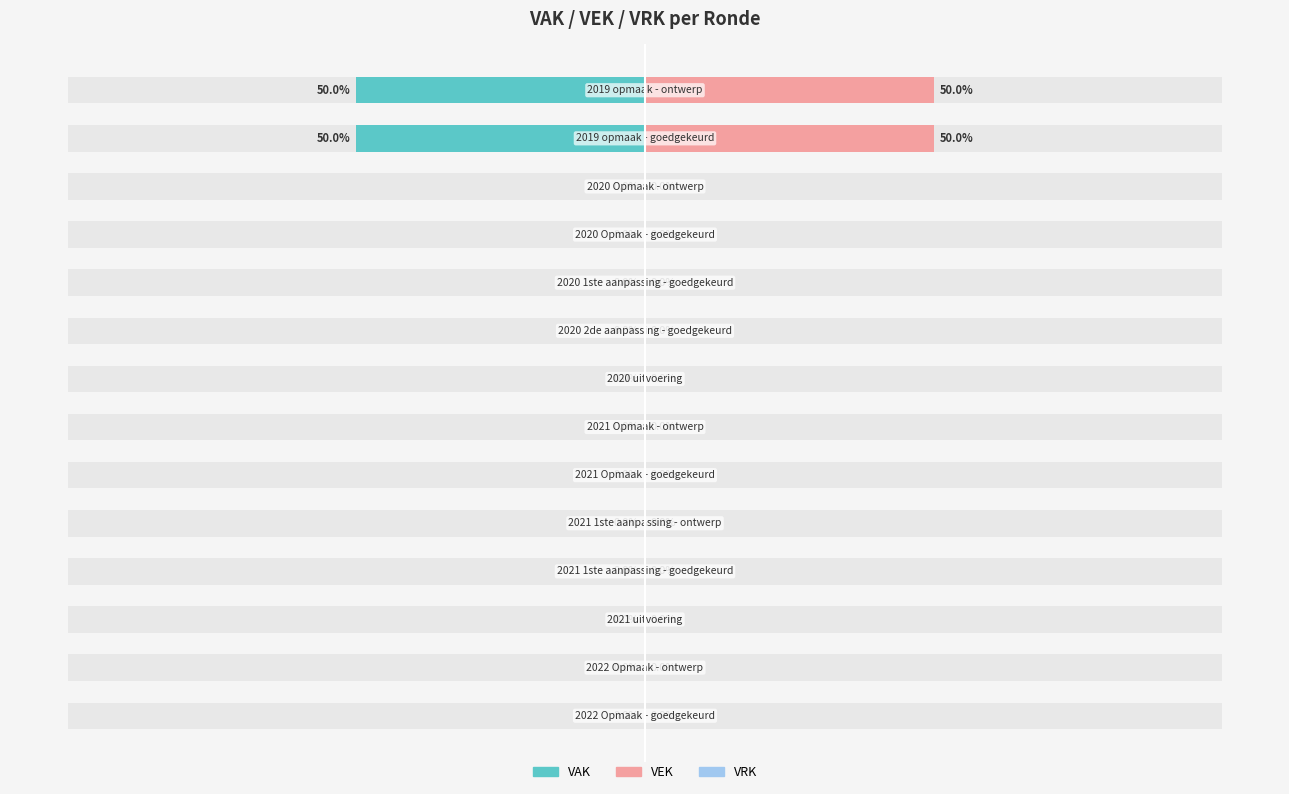

The VEK series shows 24.7 at 13. True or false?

False